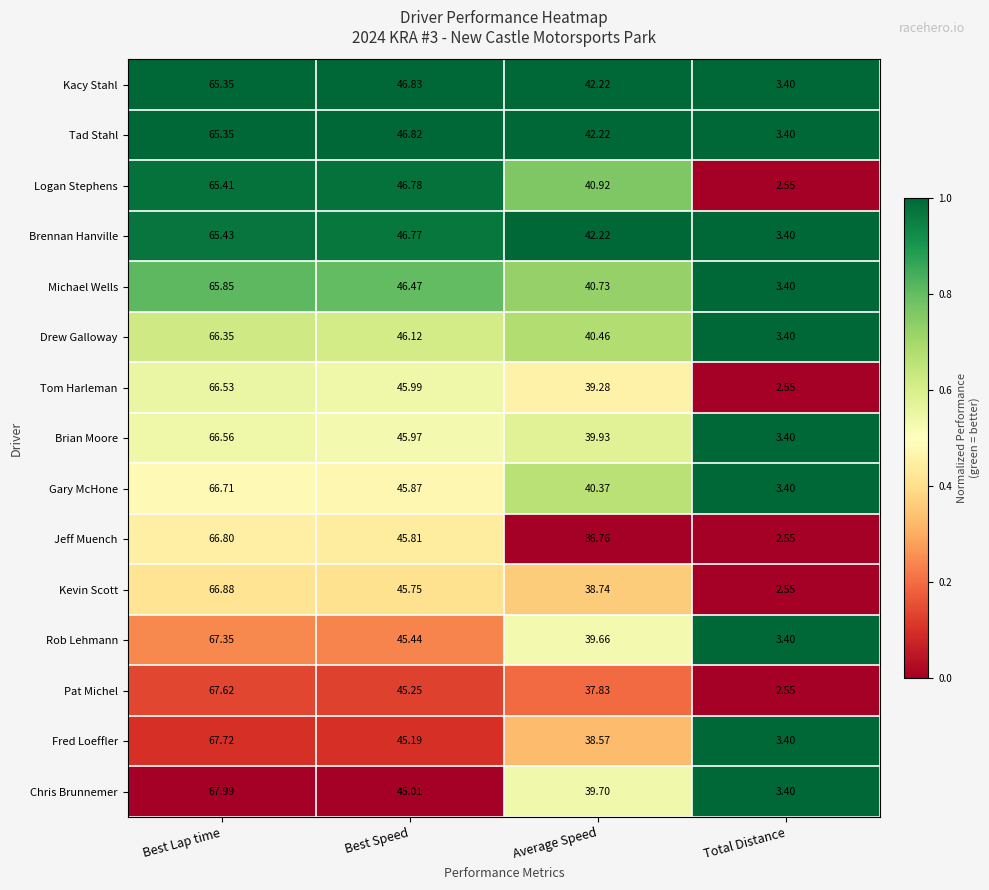

Which series changed the most between Best Lap time and Total Distance?

Pat Michel